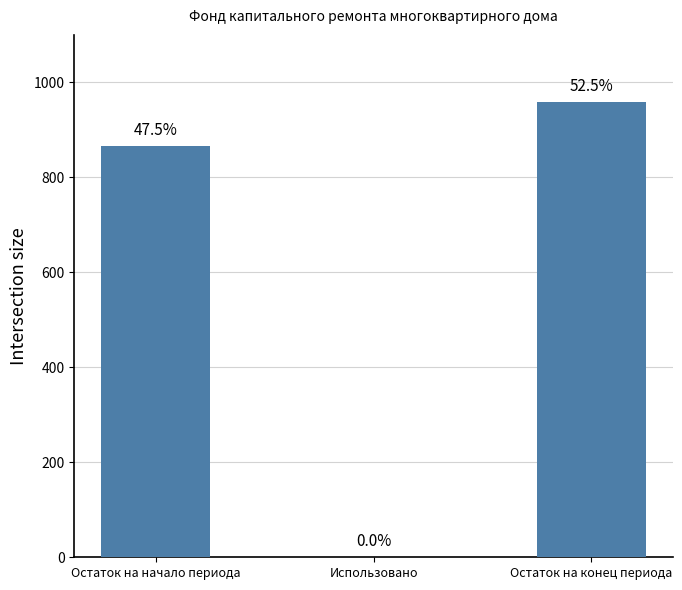

What is the change in value from Остаток на начало периода to Остаток на конец периода?

+92.9